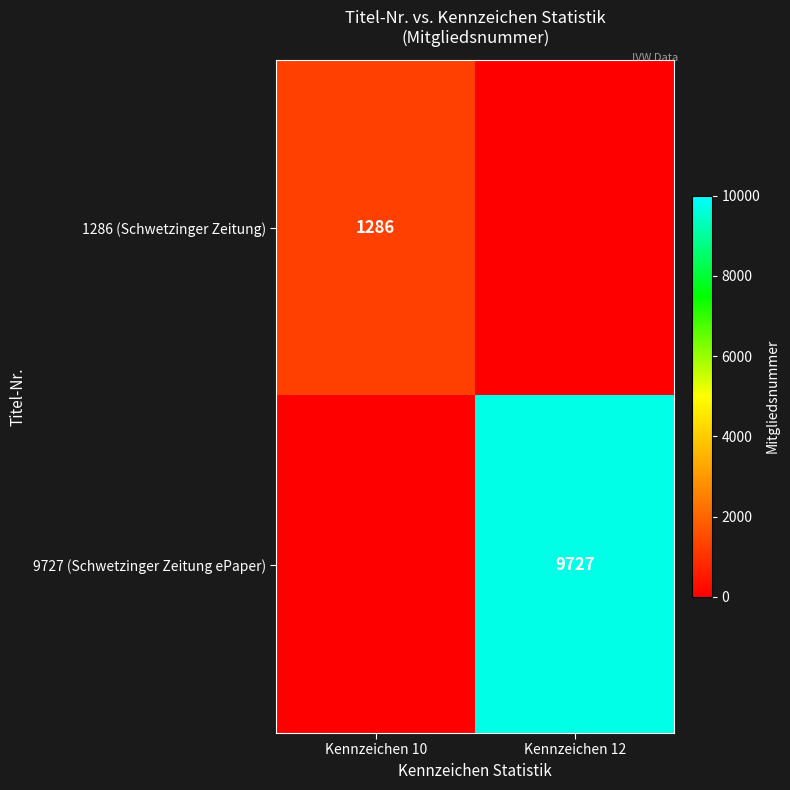

Is the value of 1286 (Schwetzinger Zeitung) at Kennzeichen 10 greater than the value of 9727 (Schwetzinger Zeitung ePaper) at Kennzeichen 12?

No